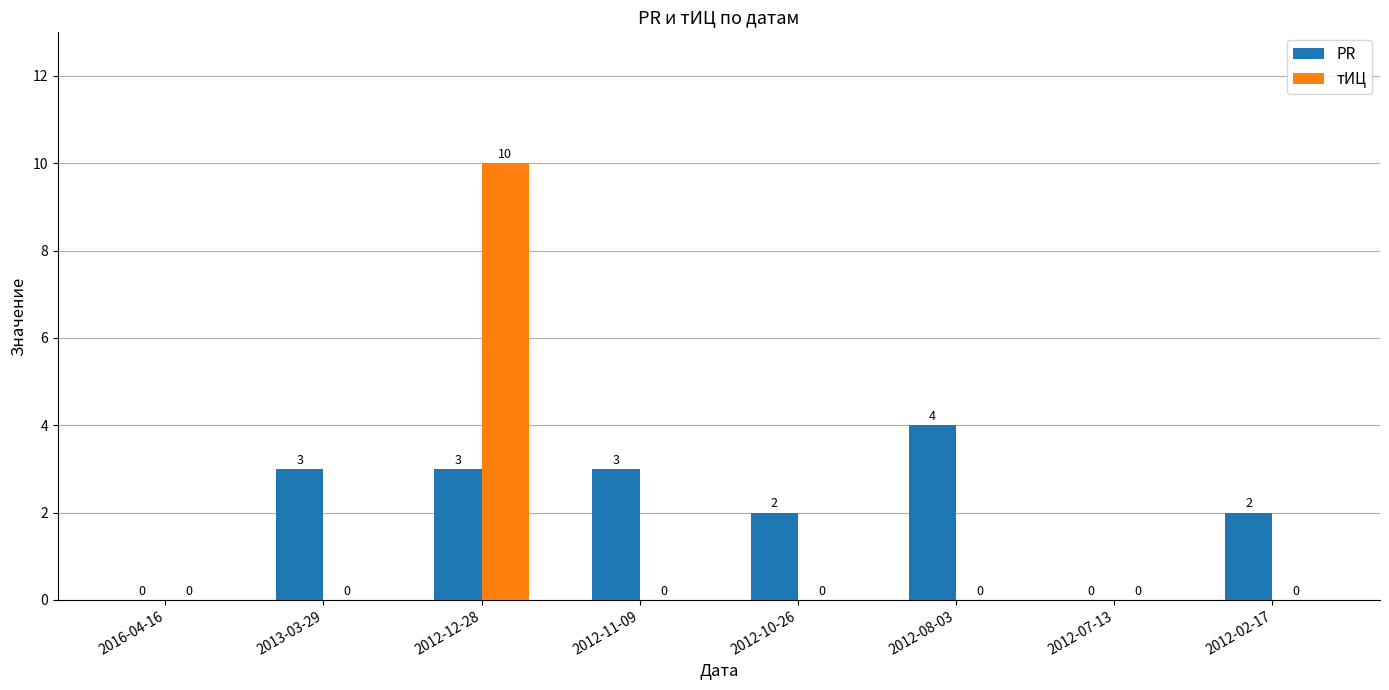

What is the total value across all series at 2012-08-03?

4